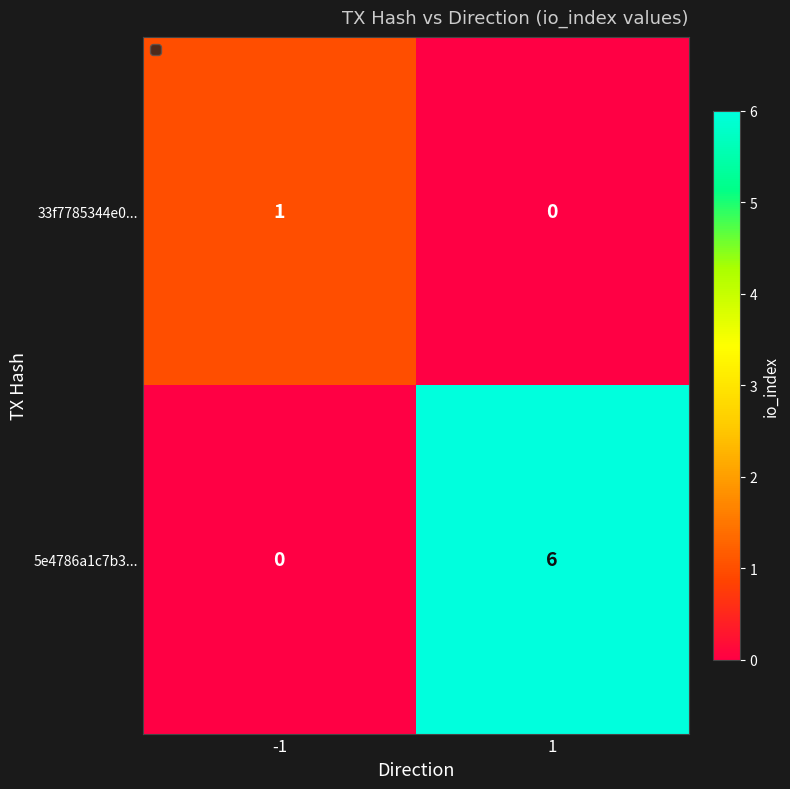

What is the spread (max minus min) of values at 1?

6